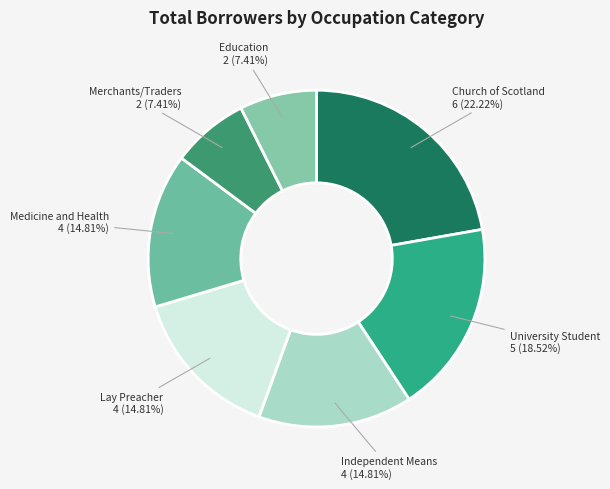

True or false: Independent Means accounts for 7% of the total.

False